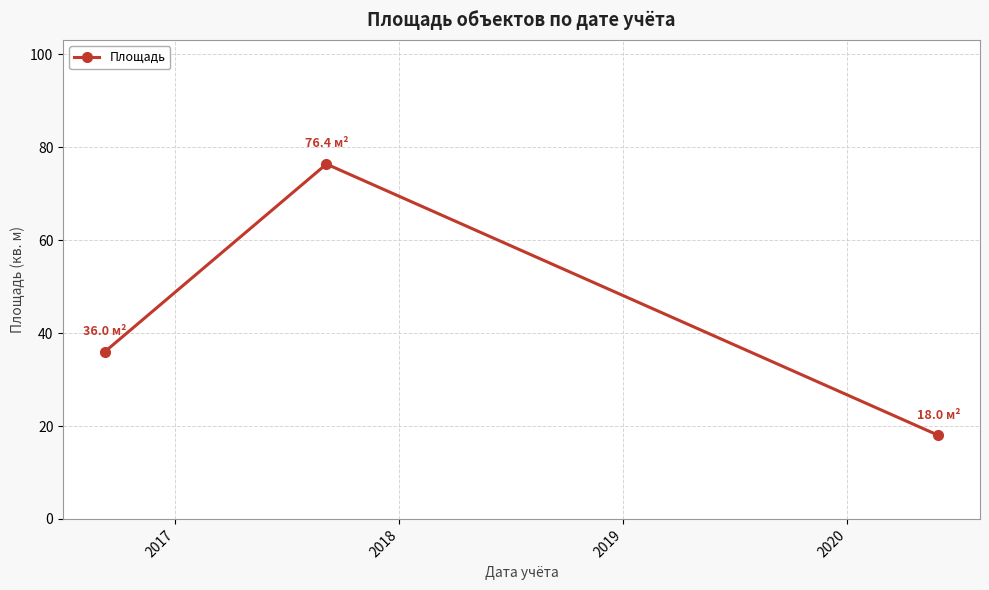

What is the sum of all values?

130.4